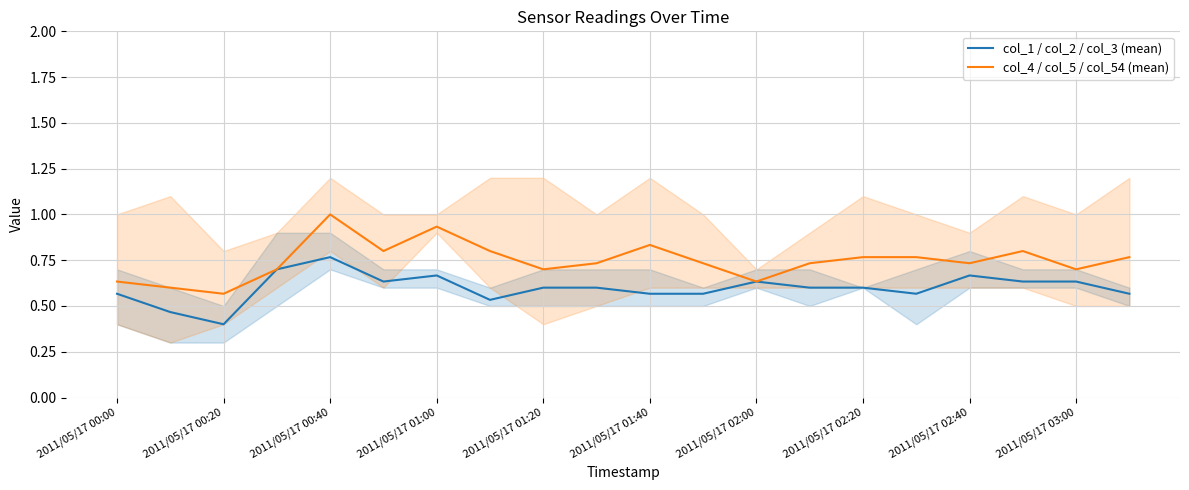

How many interior local valleys does the col_4 / col_5 / col_54 (mean) series have?

6